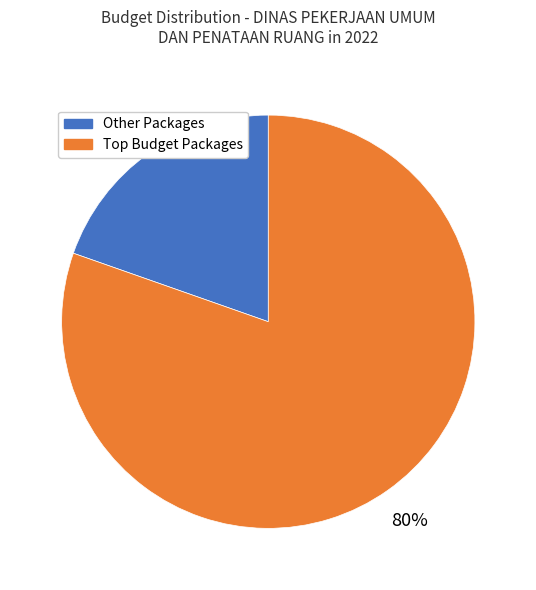

Is there any slice that represents more than half of the pie?

Yes